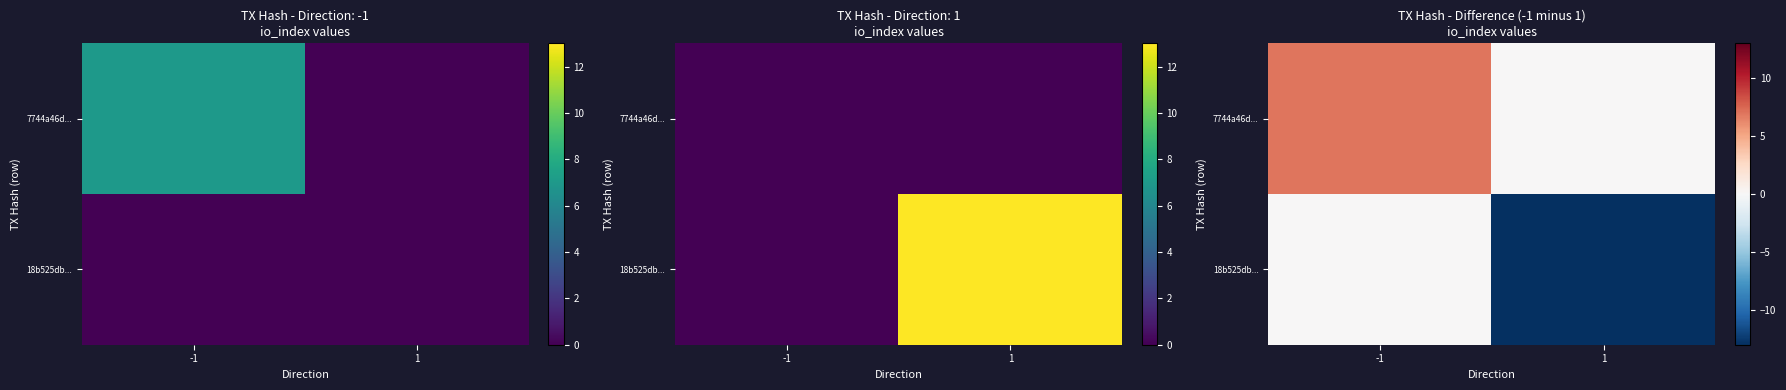

At which category is the sum across all series the highest?

-1